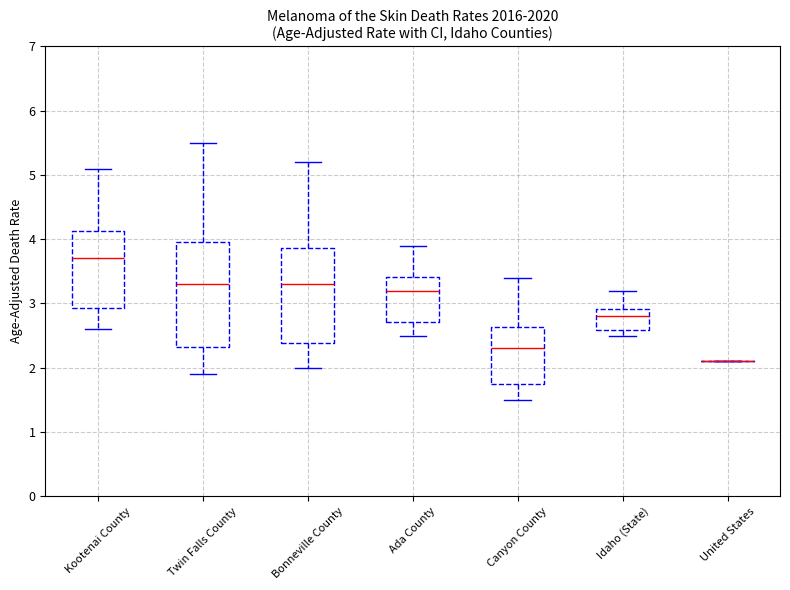

Reading left to right, transcribe this box plot: for each box, give where its median line is, the range the box spans, and where its two whiskers end, as read against the y-axis. The values are not printed on the chart, so give them approximately, as read against the axis.

Kootenai County: median 3.7, box 2.9 to 4.1, whiskers 2.6 to 5.1
Twin Falls County: median 3.3, box 2.3 to 4.0, whiskers 1.9 to 5.5
Bonneville County: median 3.3, box 2.4 to 3.9, whiskers 2.0 to 5.2
Ada County: median 3.2, box 2.7 to 3.4, whiskers 2.5 to 3.9
Canyon County: median 2.3, box 1.7 to 2.6, whiskers 1.5 to 3.4
Idaho (State): median 2.8, box 2.6 to 2.9, whiskers 2.5 to 3.2
United States: box collapsed to a line at 2.1, whiskers 2.1 to 2.1